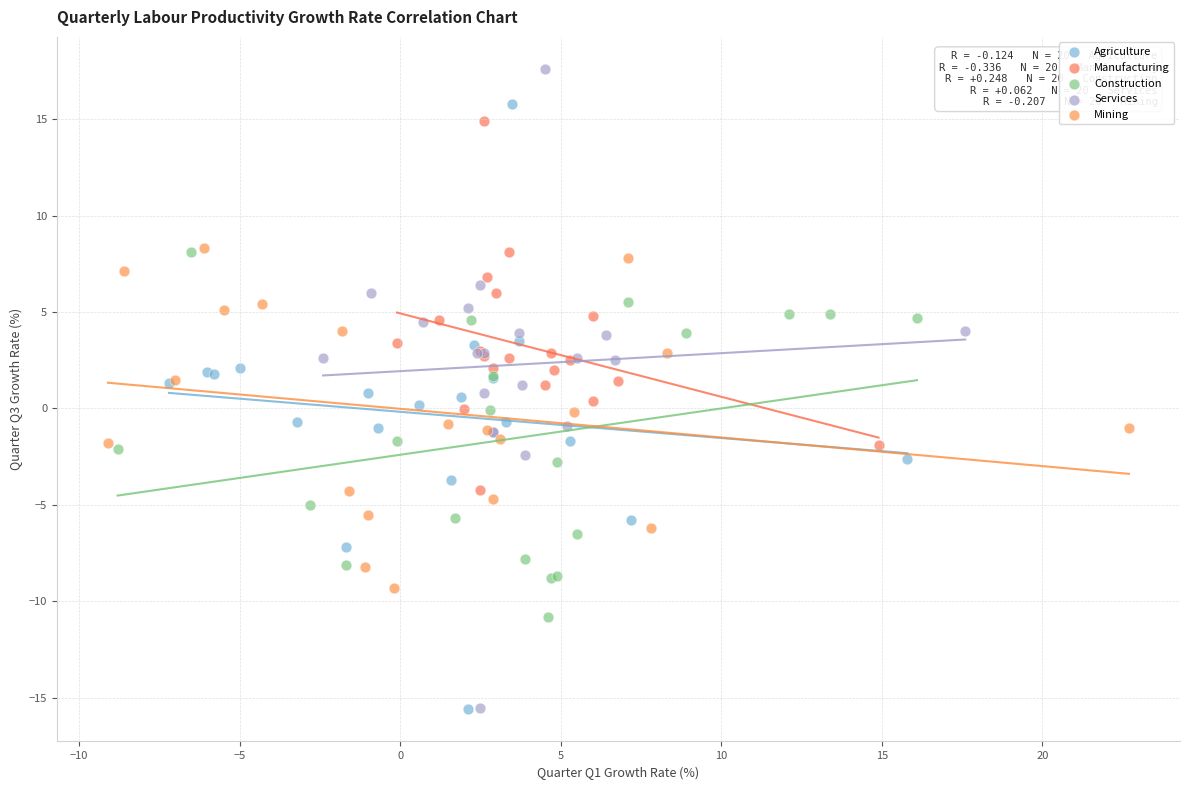

Which series reaches the maximum Y coordinate?

Services